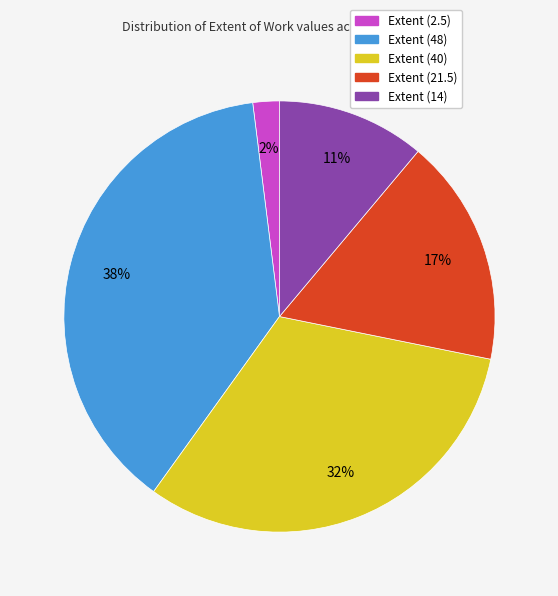

Which slice is the smallest?

Extent (2.5)